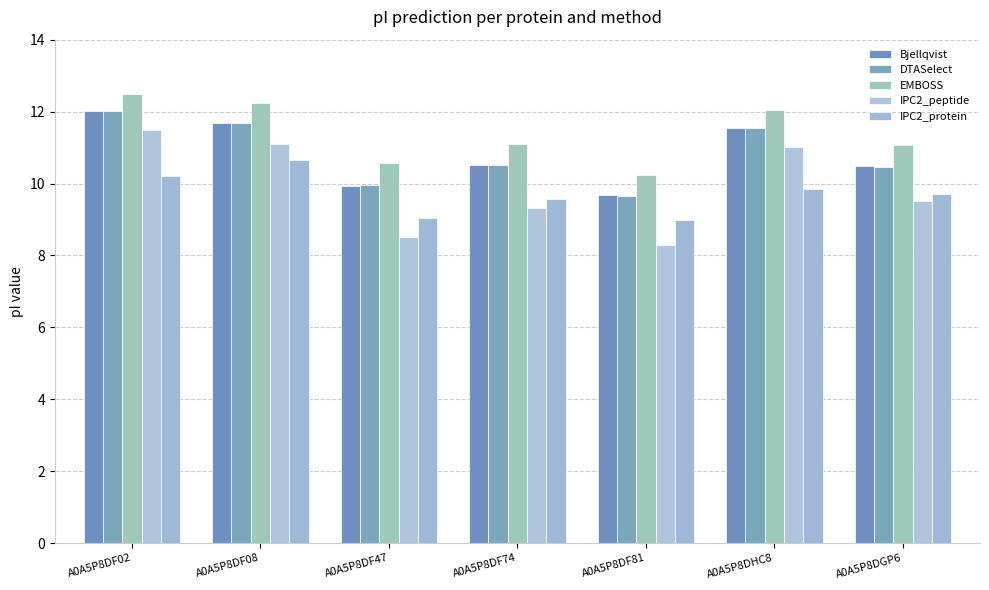

What is the smallest value displayed?

8.3